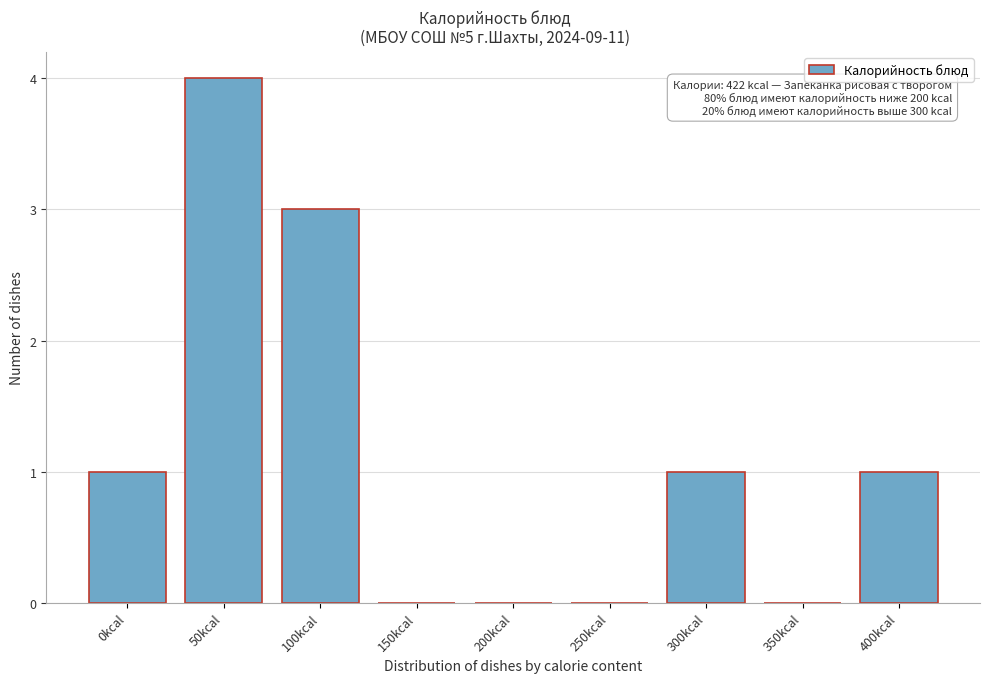

Reading left to right, list all the values displayed in this chart.

0kcal=1	50kcal=4	100kcal=3	150kcal=0	200kcal=0	250kcal=0	300kcal=1	350kcal=0	400kcal=1